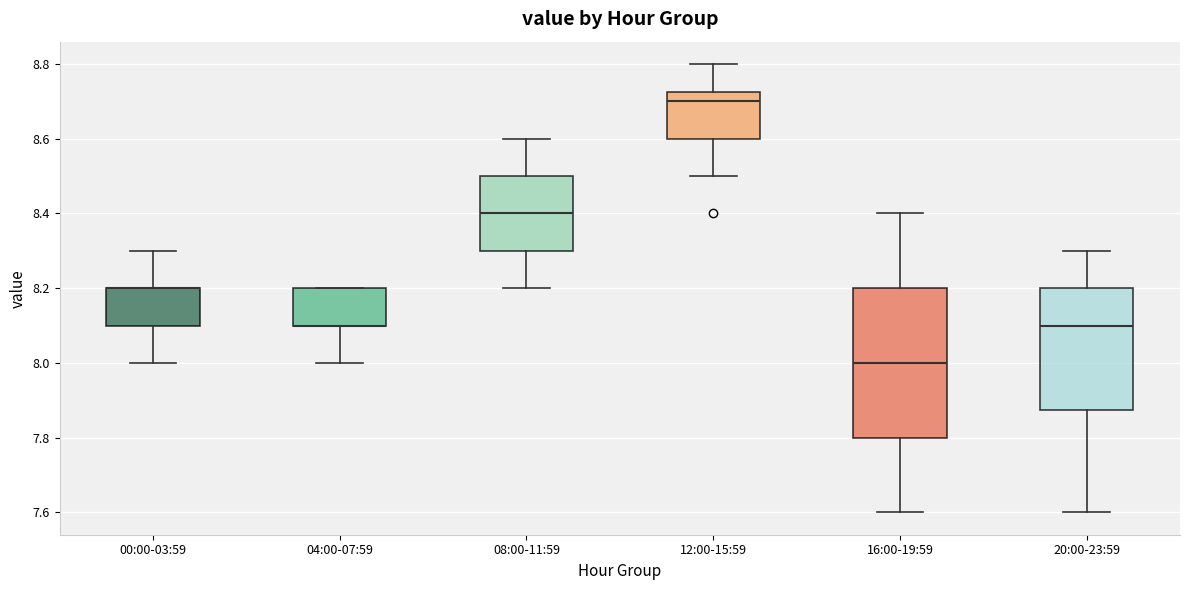

Reading left to right, read every box against the y-axis: the position of its median line, the range the box covers, and the ends of its whiskers. The values are not printed on the chart, so give them approximately, as read against the axis.

00:00-03:59: median 8.20 (drawn on the box's upper edge), box 8.10 to 8.20, whiskers 8.00 to 8.30
04:00-07:59: median 8.10 (drawn on the box's lower edge), box 8.10 to 8.20, whiskers 8.00 to 8.20
08:00-11:59: median 8.40, box 8.30 to 8.50, whiskers 8.20 to 8.60
12:00-15:59: median 8.70, box 8.60 to 8.72, whiskers 8.50 to 8.80
16:00-19:59: median 8.00, box 7.80 to 8.20, whiskers 7.60 to 8.40
20:00-23:59: median 8.10, box 7.88 to 8.20, whiskers 7.60 to 8.30